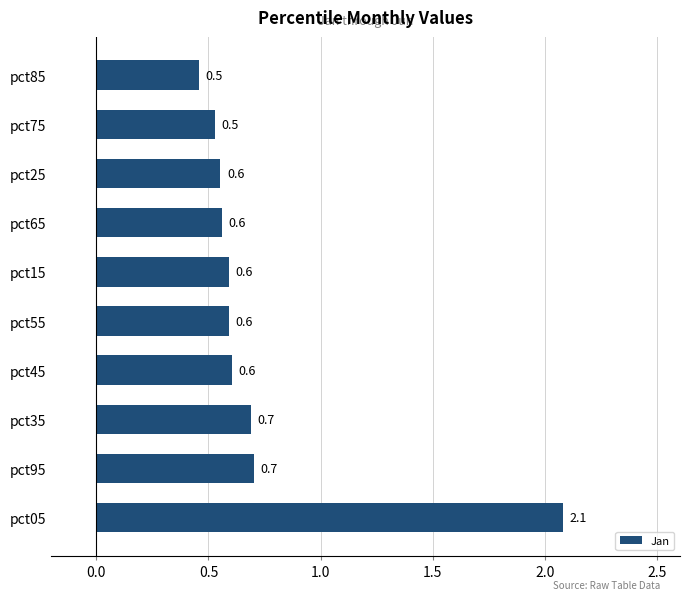

What is the minimum value shown in the chart?

0.5